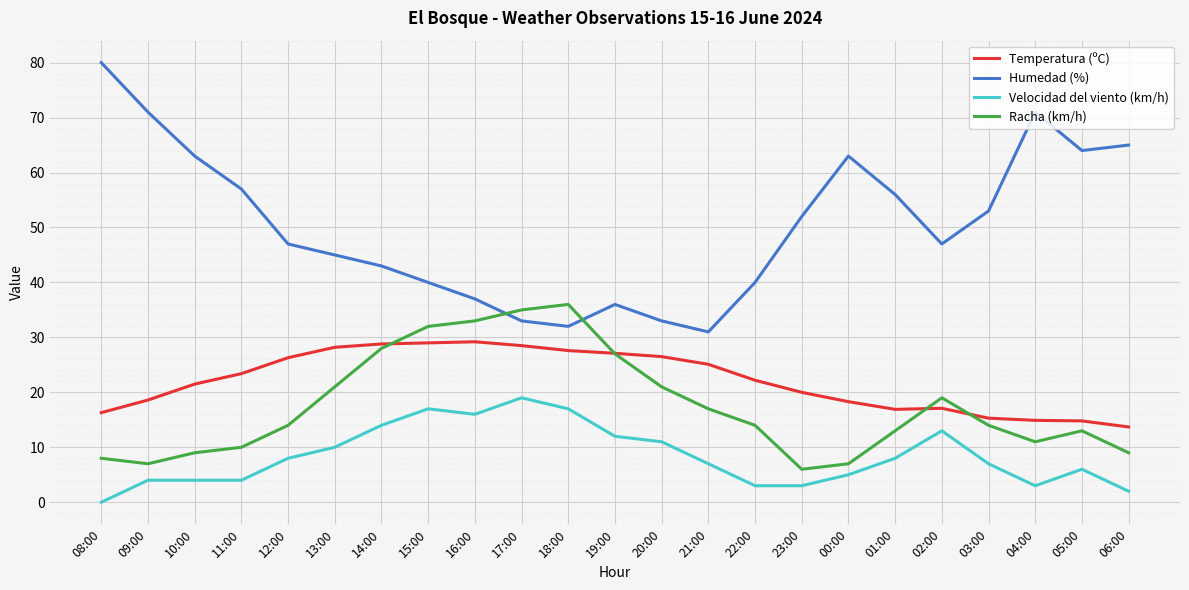

Which category has the highest value across all series?

08:00